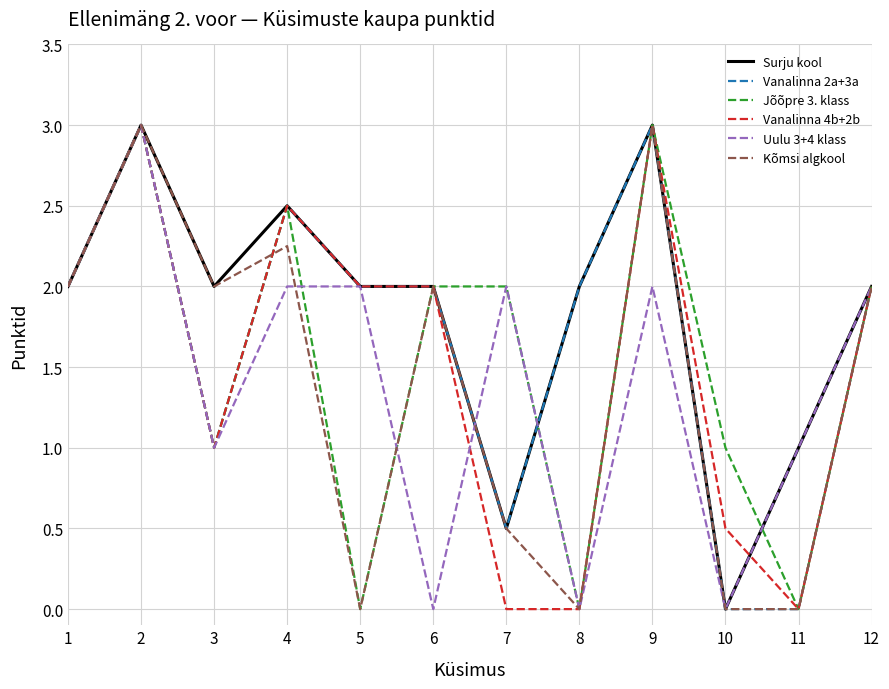

What is the difference between the highest and lowest values at 11?

1.0